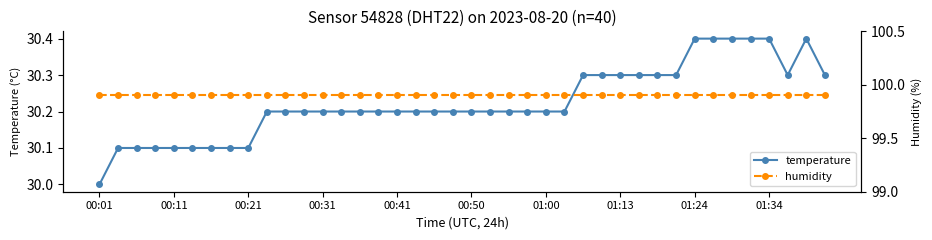

True or false: humidity and temperature intersect in this chart.

False